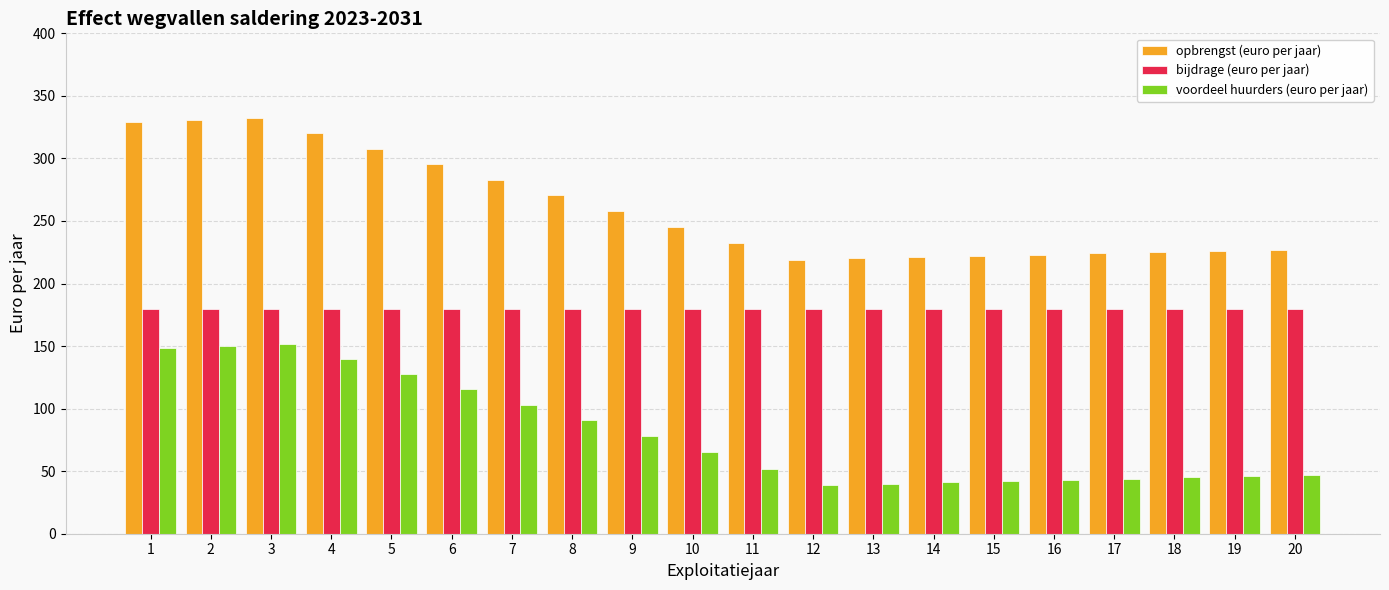

How many groups of bars are there?

20